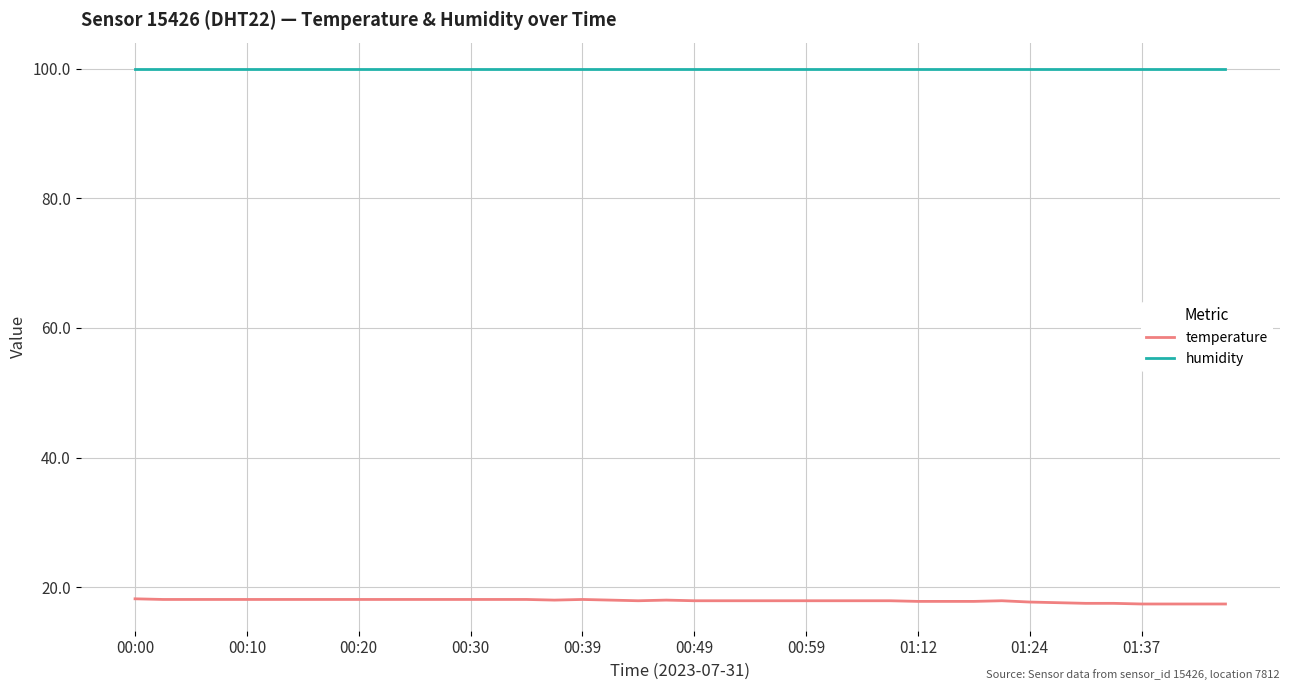

True or false: humidity and temperature cross at least once.

False